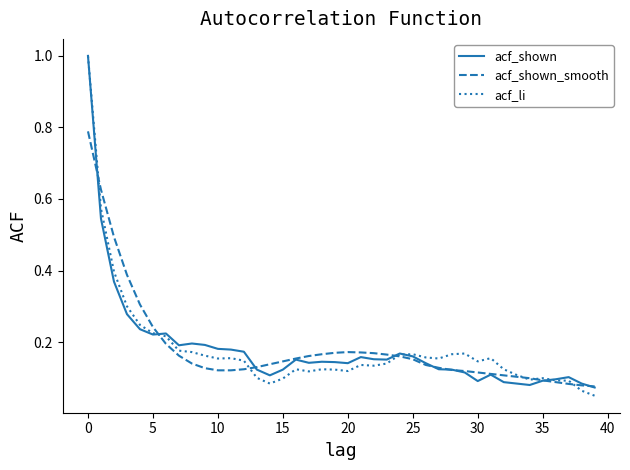

What is the maximum value for acf_li?

1.0